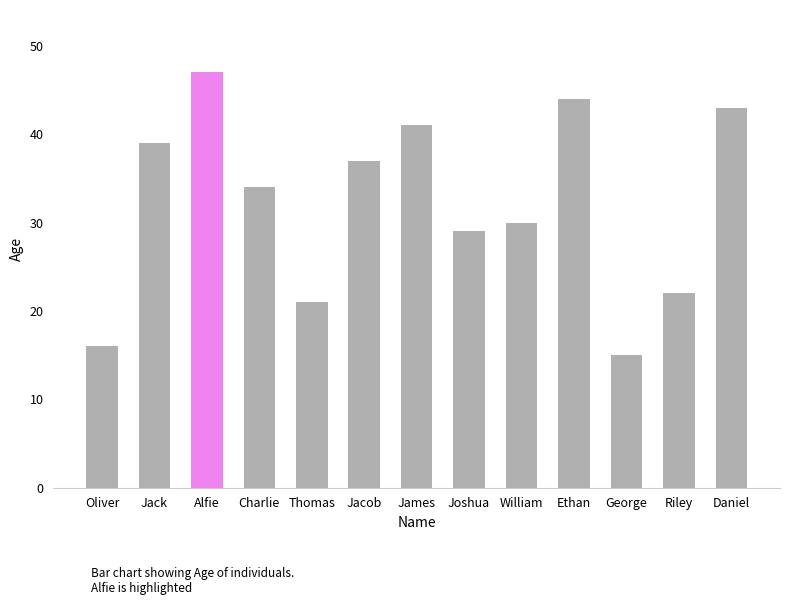

Reading left to right, list all the values displayed in this chart.

Oliver=16	Jack=39	Alfie=47	Charlie=34	Thomas=21	Jacob=37	James=41	Joshua=29	William=30	Ethan=44	George=15	Riley=22	Daniel=43